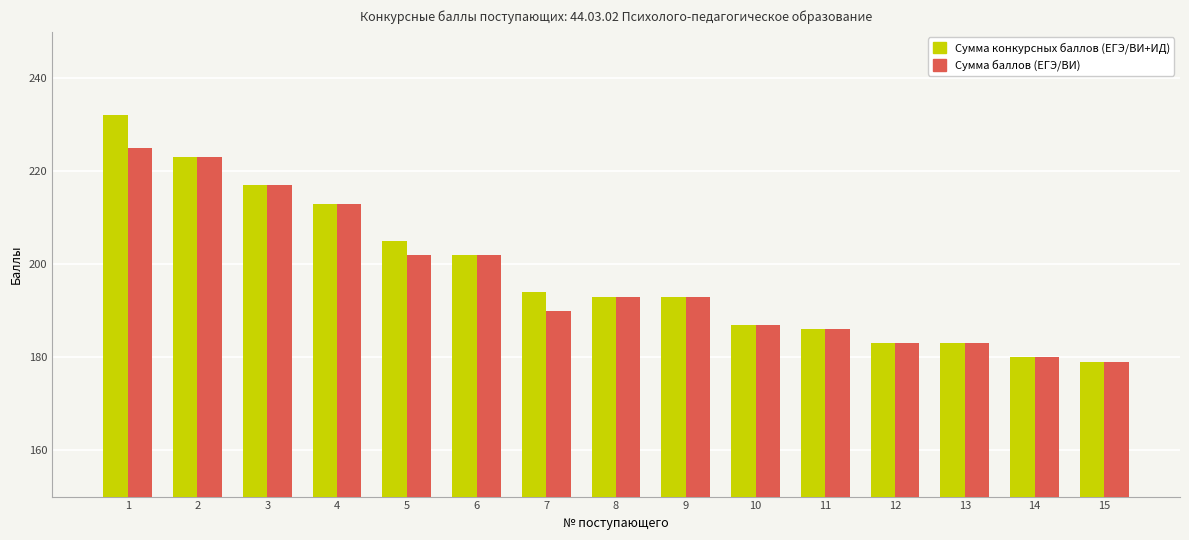

Reading left to right, transcribe all the data shown in this chart.

Сумма конкурсных баллов (ЕГЭ/ВИ+ИД): 1=232	2=223	3=217	4=213	5=205	6=202	7=194	8=193	9=193	10=187	11=186	12=183	13=183	14=180	15=179
Сумма баллов (ЕГЭ/ВИ): 1=225	2=223	3=217	4=213	5=202	6=202	7=190	8=193	9=193	10=187	11=186	12=183	13=183	14=180	15=179